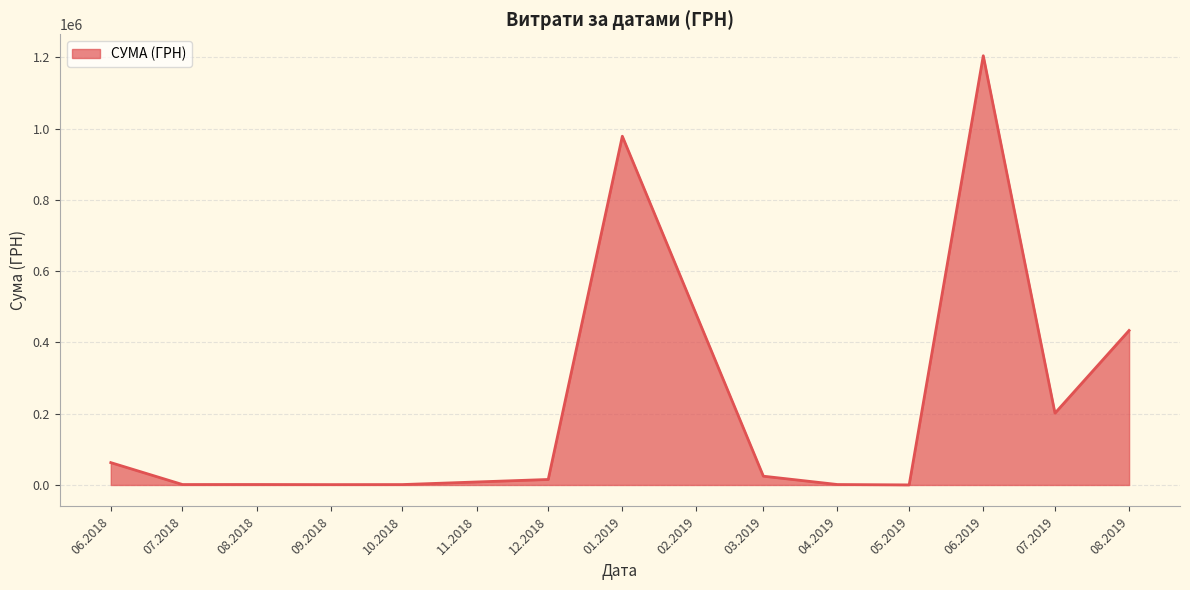

What is the greatest value displayed?

1204251.0